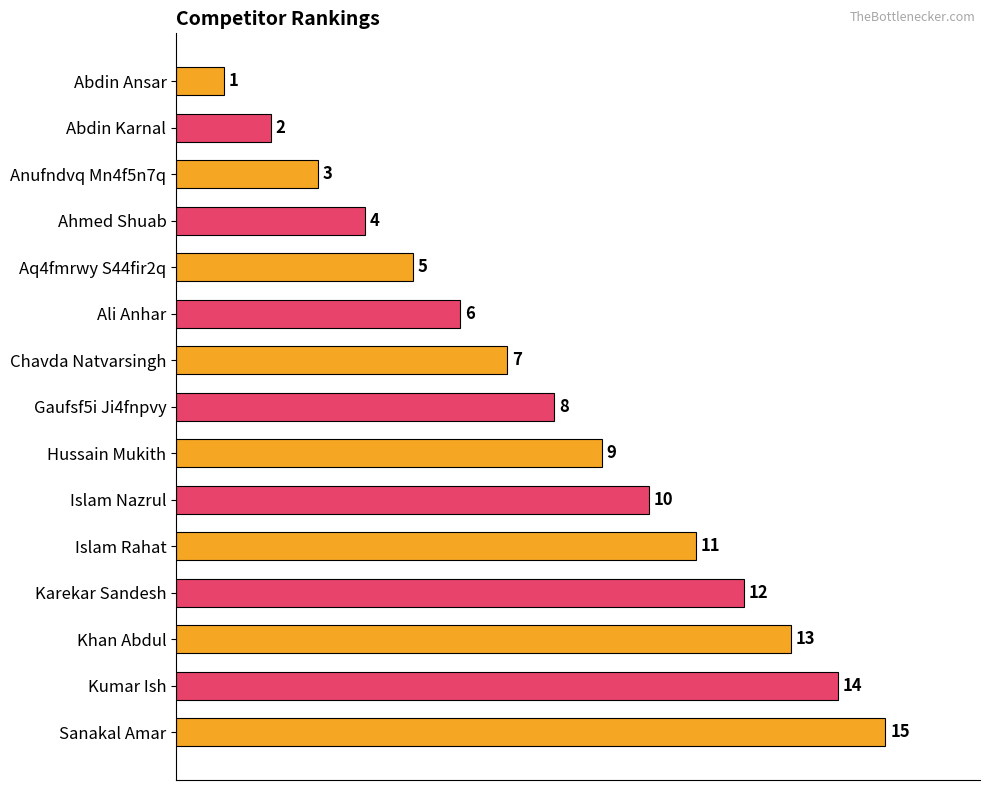

What is the sum of all values?

120